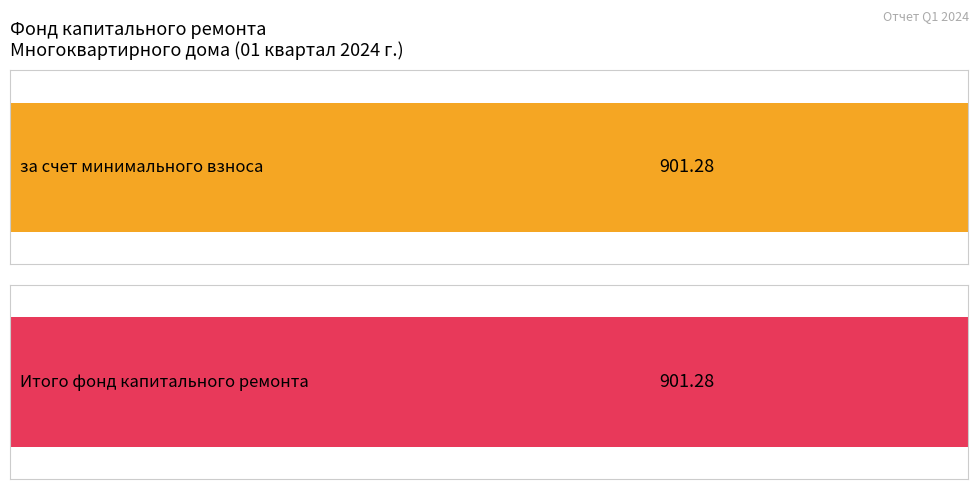

At how many categories does at least one series exceed 343?

2